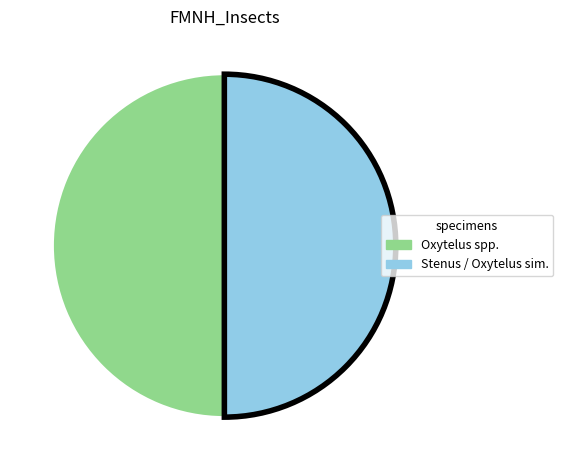

Combined, do Stenus / Oxytelus sim. and Oxytelus spp. account for over 50%?

Yes